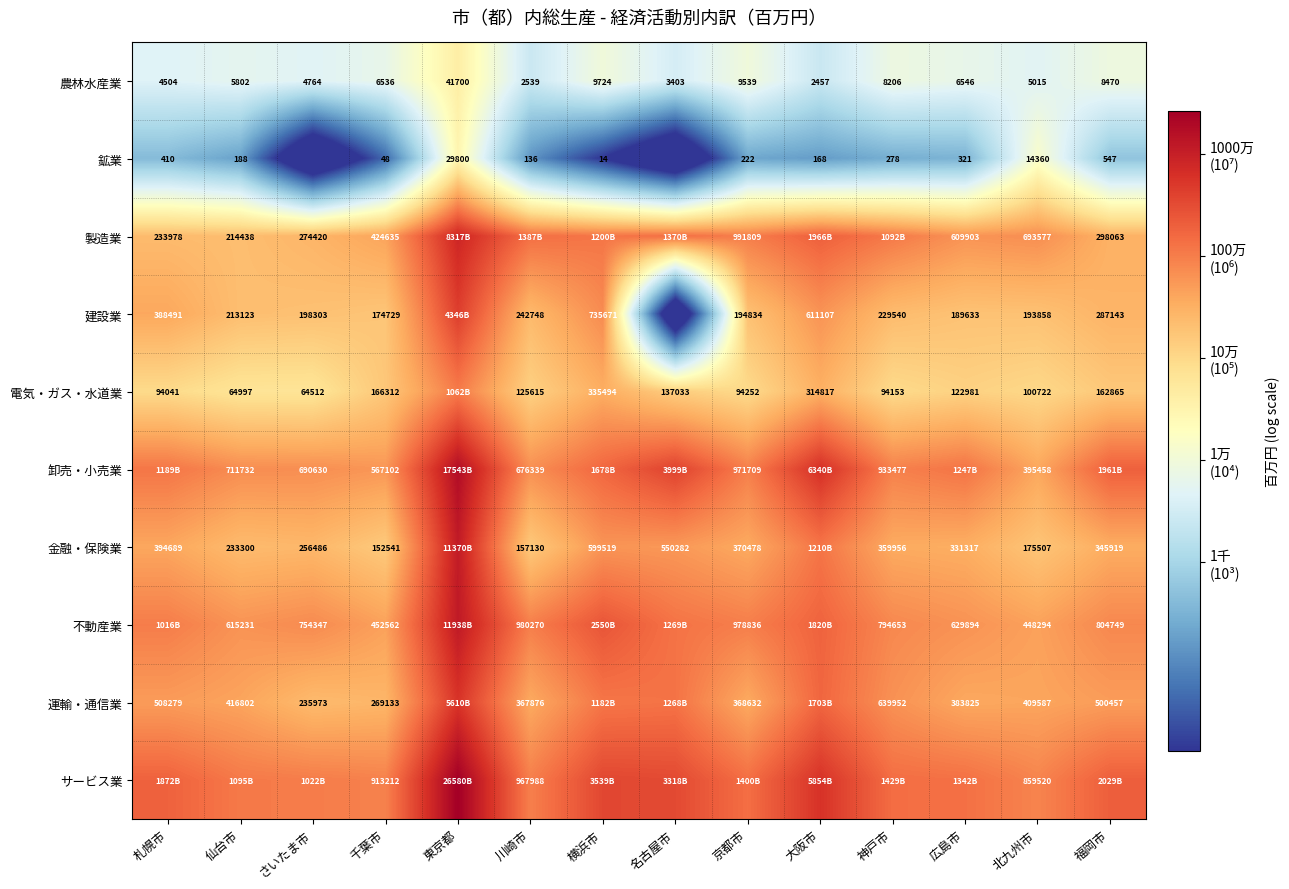

Is the value of 不動産業 at 広島市 greater than the value of 運輸・通信業 at 広島市?

Yes